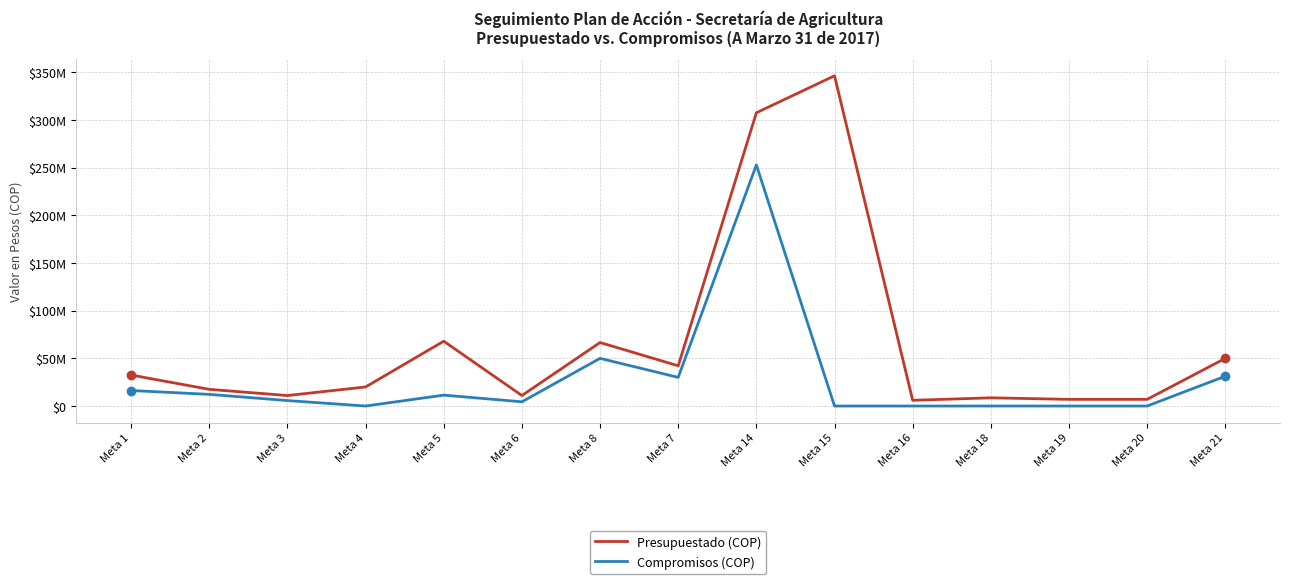

What are all the series names shown in the legend?

Presupuestado (COP), Compromisos (COP)